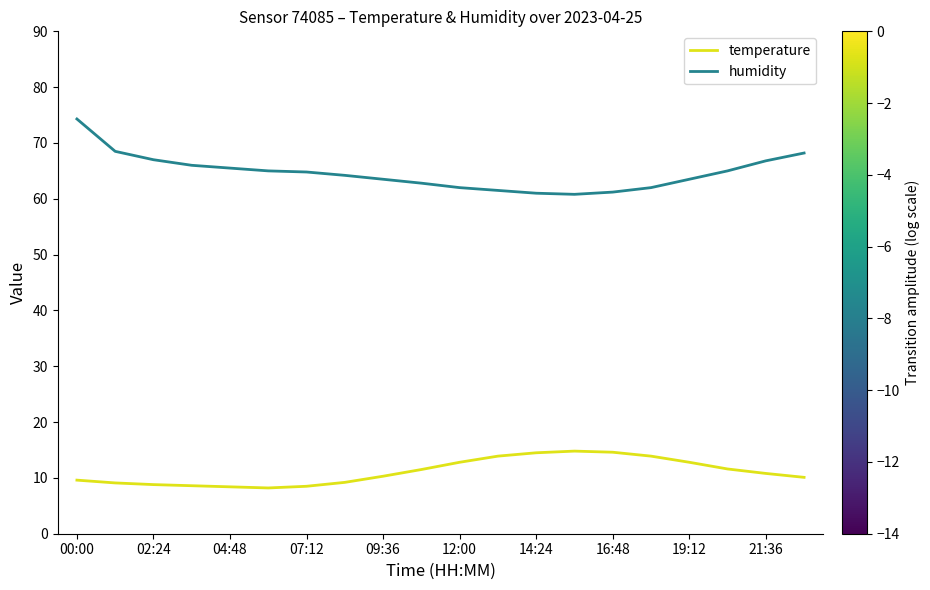

List the series in order of their peak value, lowest first.

temperature, humidity